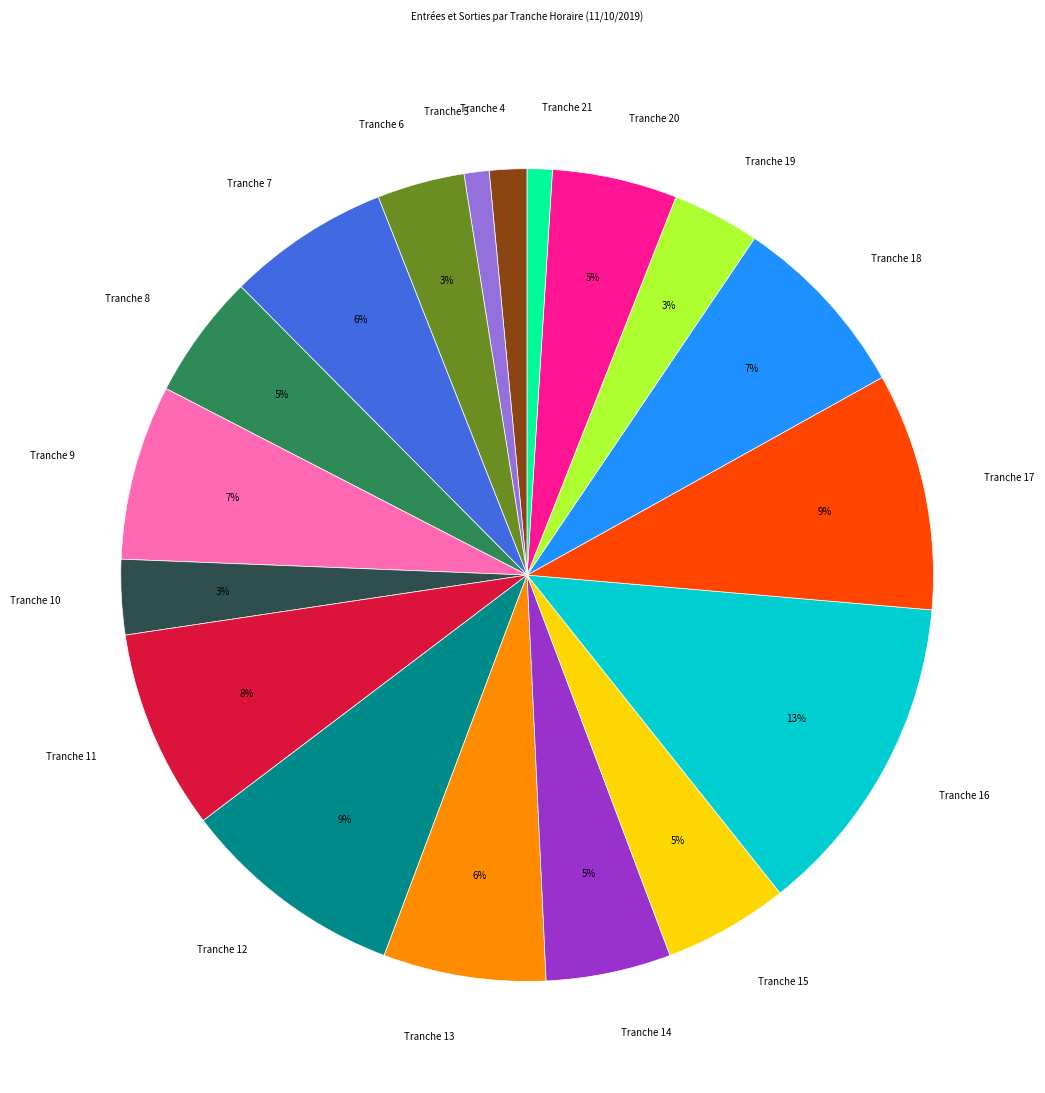

Which has a higher value, Tranche 19 or Tranche 21?

Tranche 19